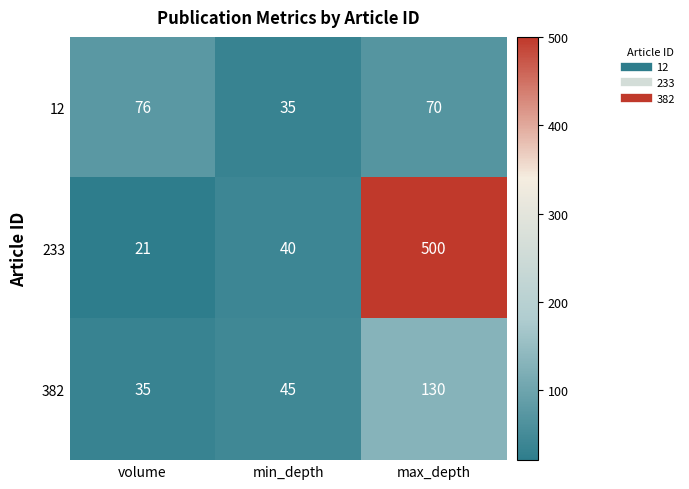

Reading right to left, extract all data points from this chart.

12: 70	35	76
233: 500	40	21
382: 130	45	35